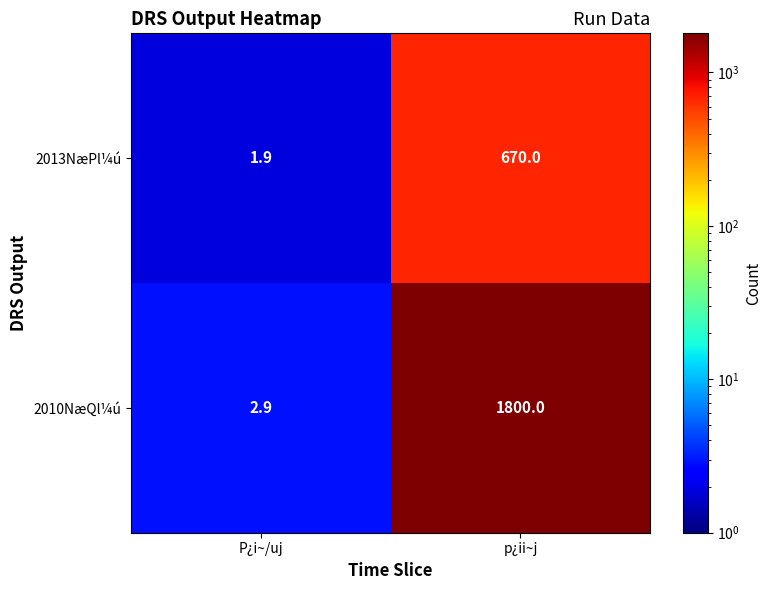

Which series has the largest total across all categories?

2010NæQl¼ú